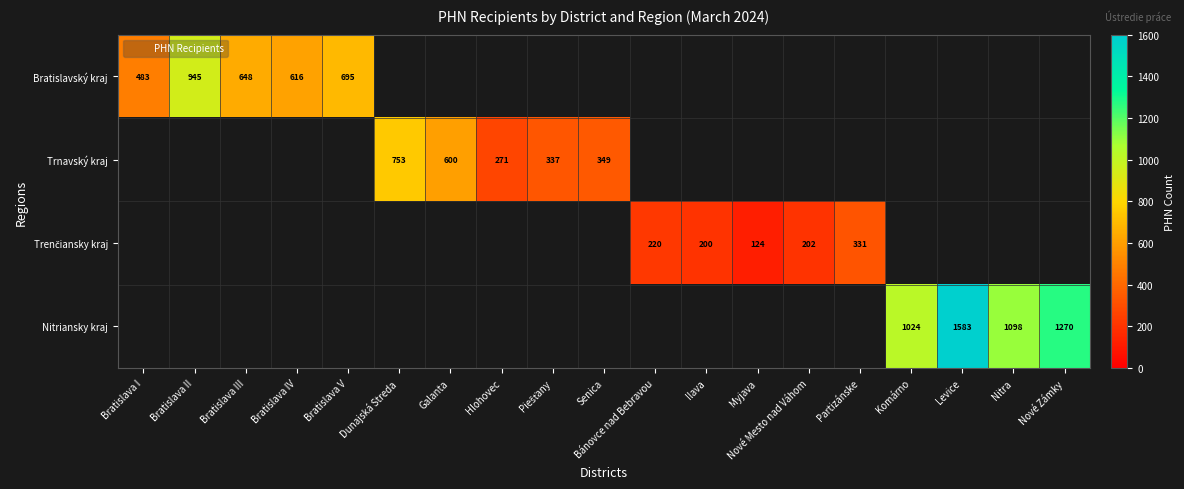

At how many categories does at least one series exceed 1120?

2